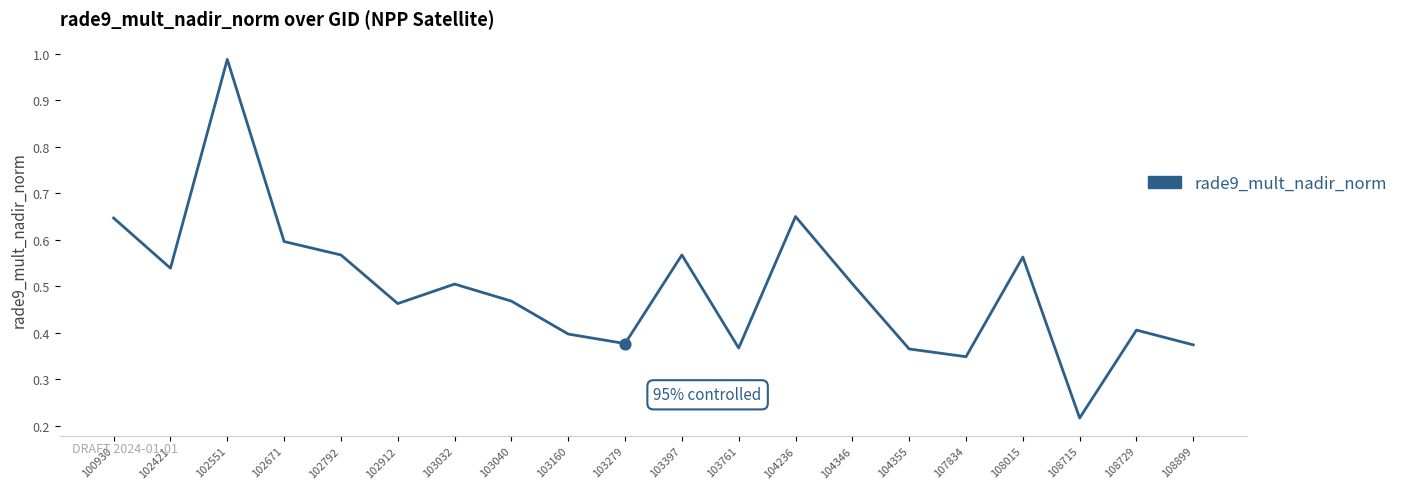

What is the change in value from 100930 to 103160?

-0.2